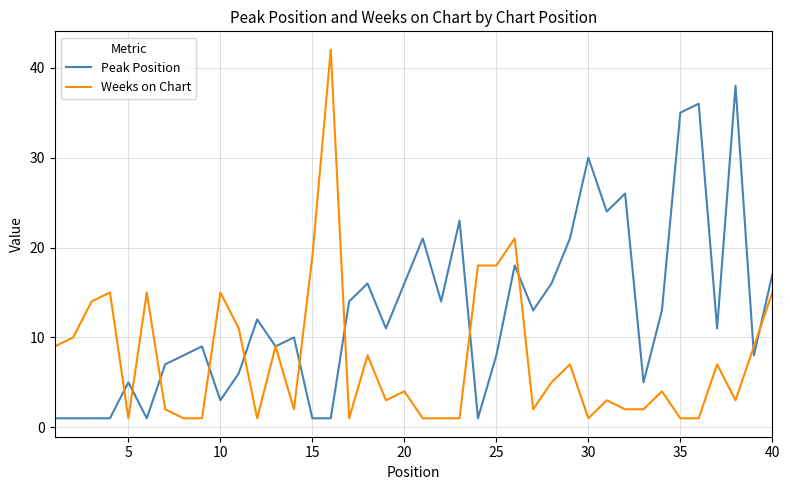

After their last crossing, which series has the higher values: Peak Position or Weeks on Chart?

Peak Position